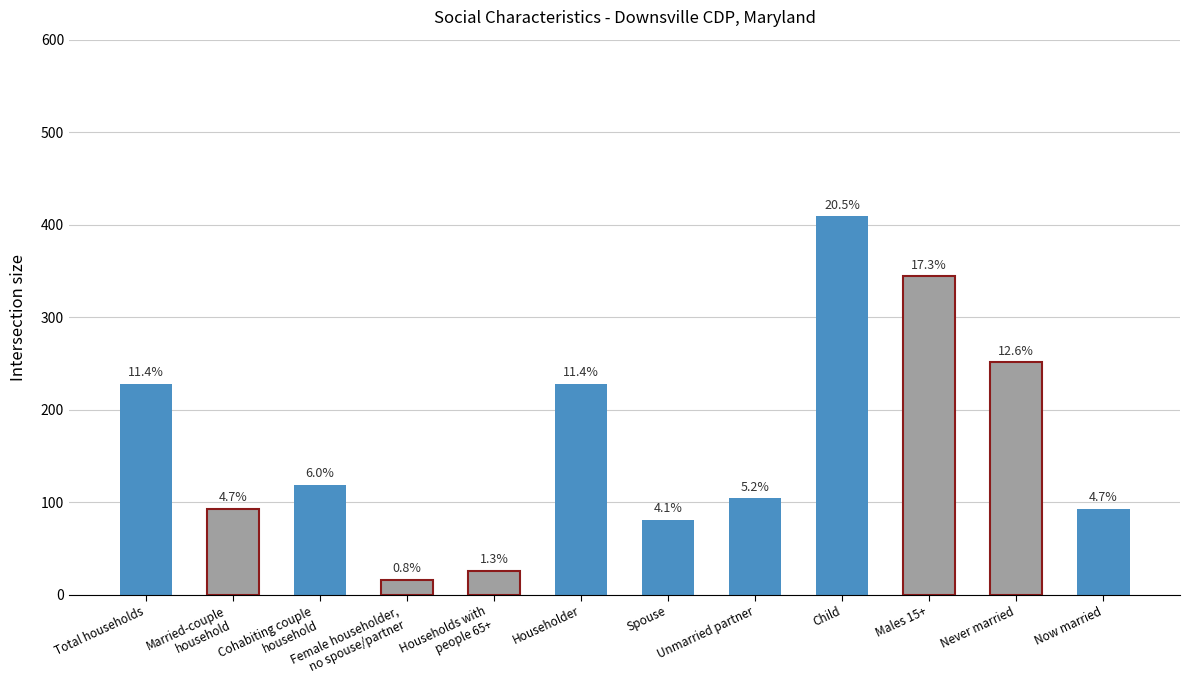

How many bars are there in total?

12